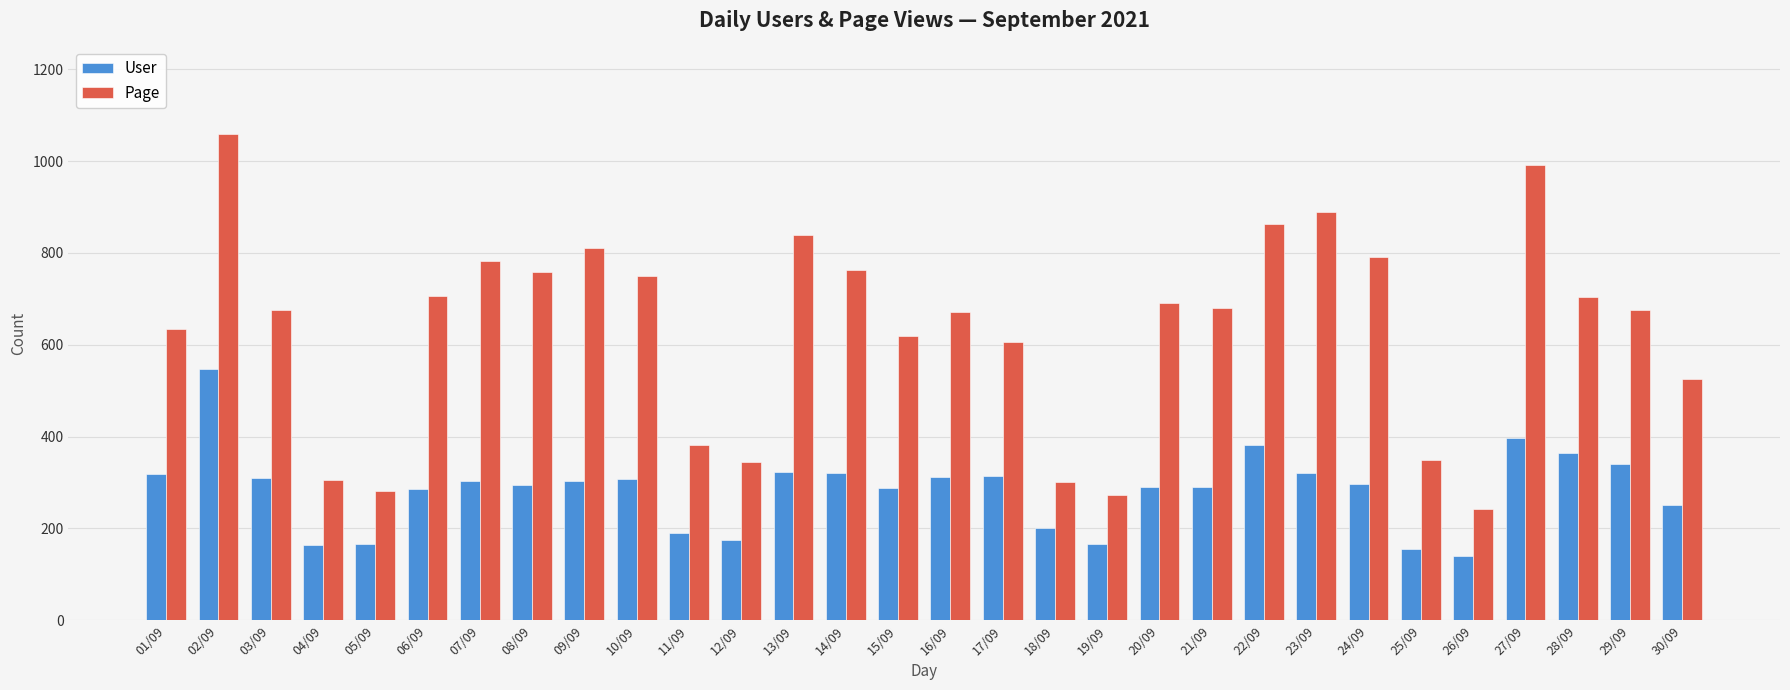

What is the difference between the Page values at 22/09 and 03/09?

189